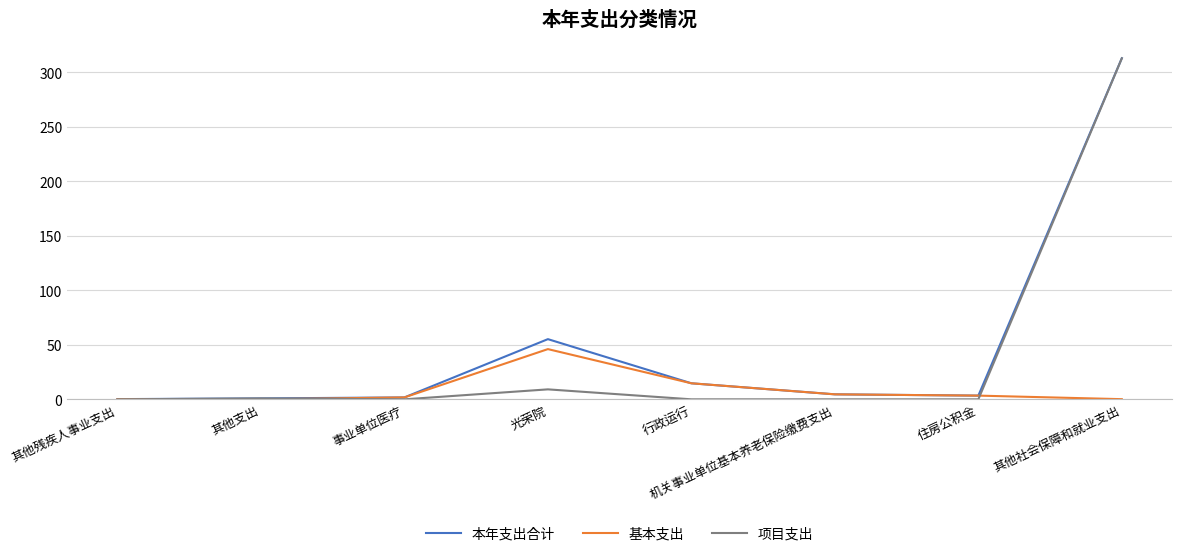

Is this an area chart (filled region under the line)?

No